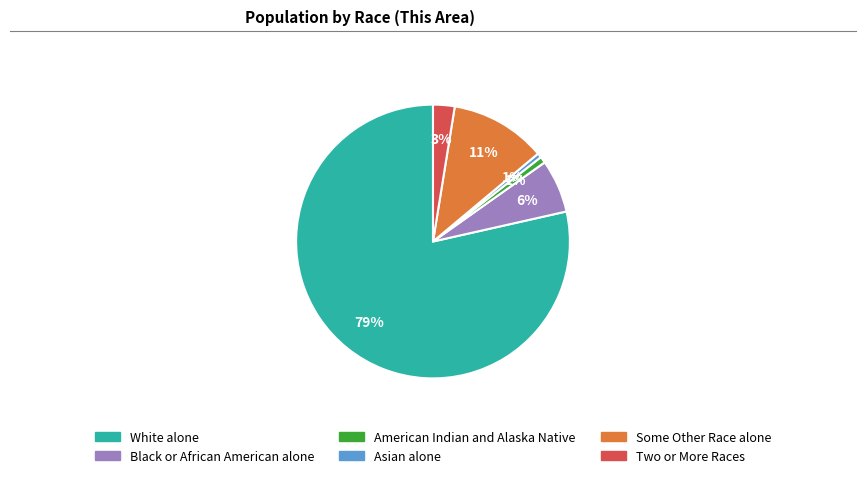

Which has a higher value, Asian alone or White alone?

White alone